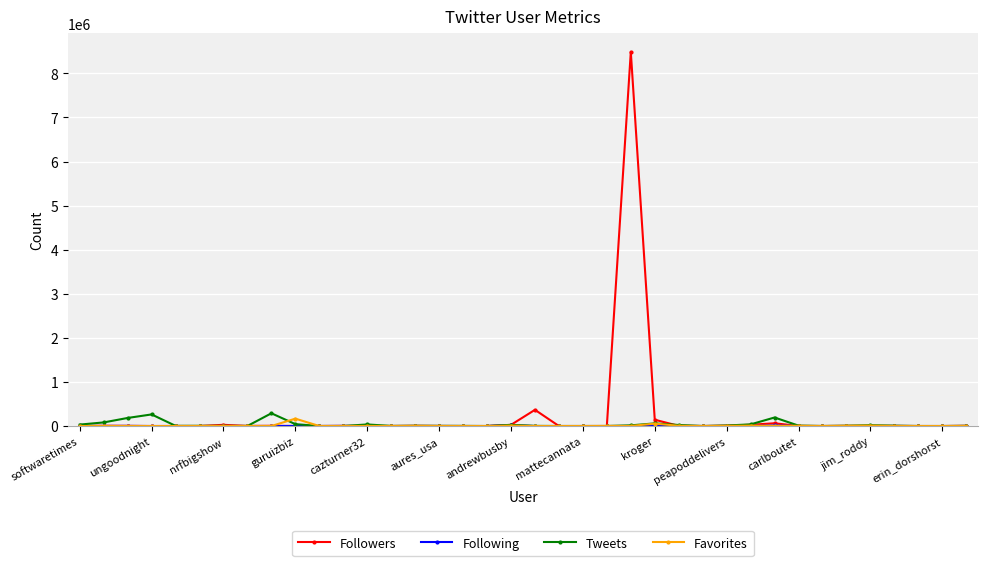

True or false: Favorites has more than 0 interior local peaks.

True